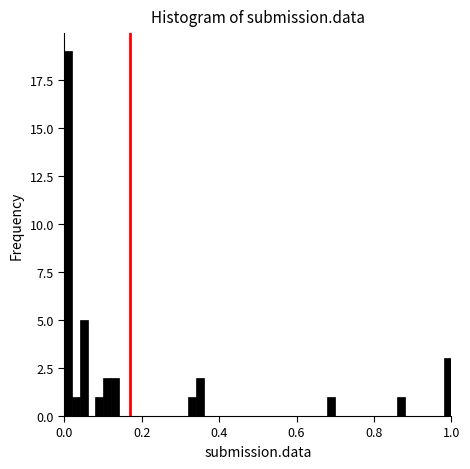

Around what value on the x-axis is the tallest bar? Give the approximate position of its centre, as read against the axis.

0.02